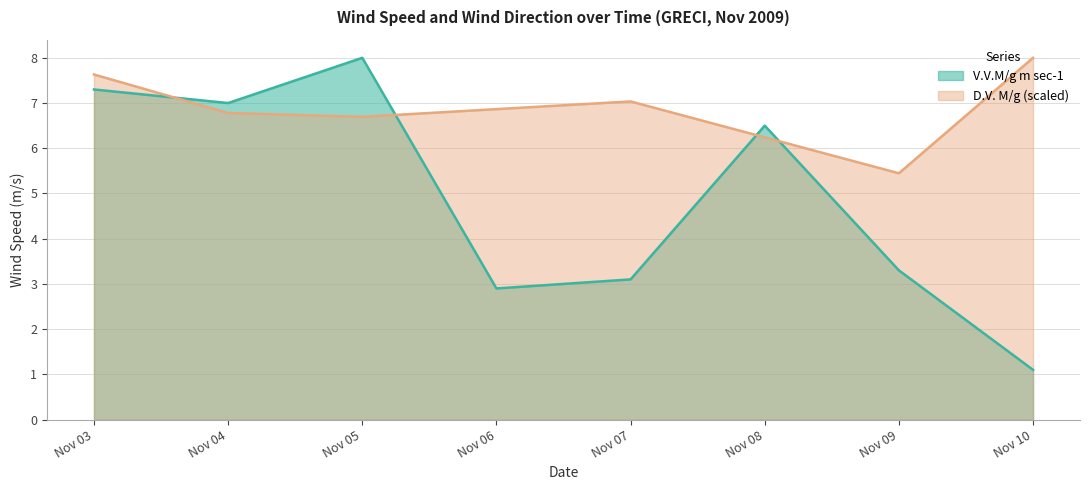

True or false: D.V. M/g (scaled) has a value of 5.4 at Nov 09.

True